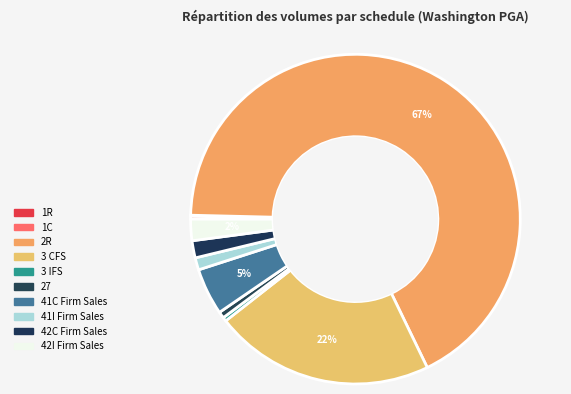

How many slices are in this pie chart?

10